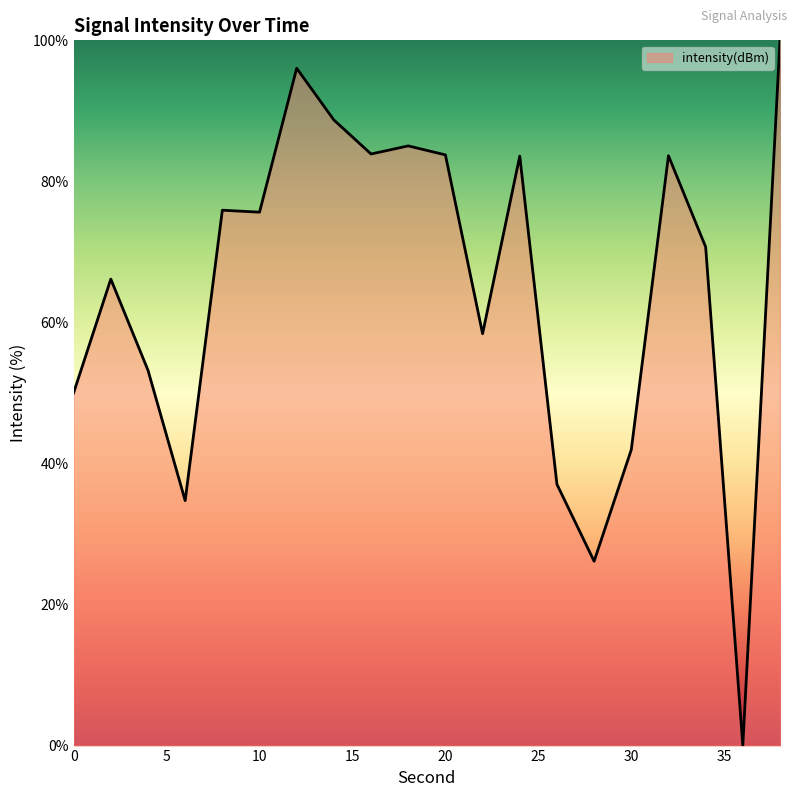

How many lines are shown in the chart?

1